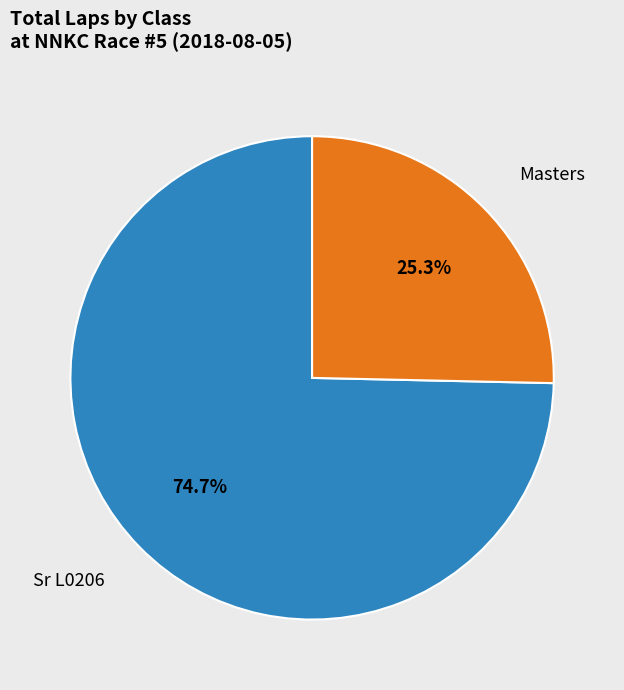

Does any single category account for the majority?

Yes